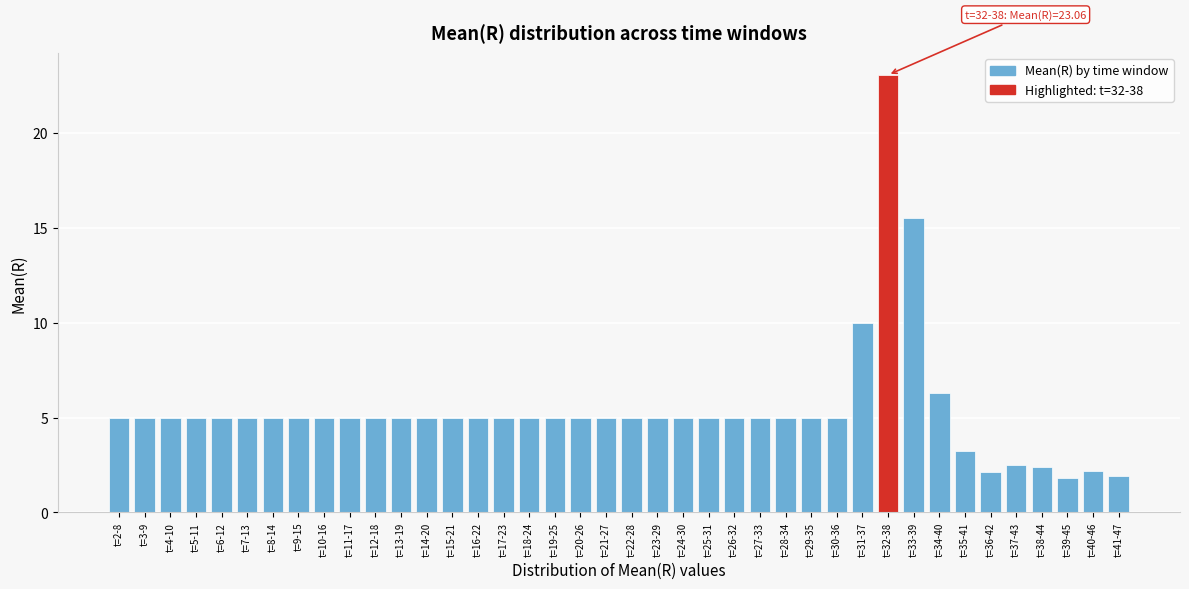

What is the ratio of the value at t=14-20 to the value at t=39-45?

2.8